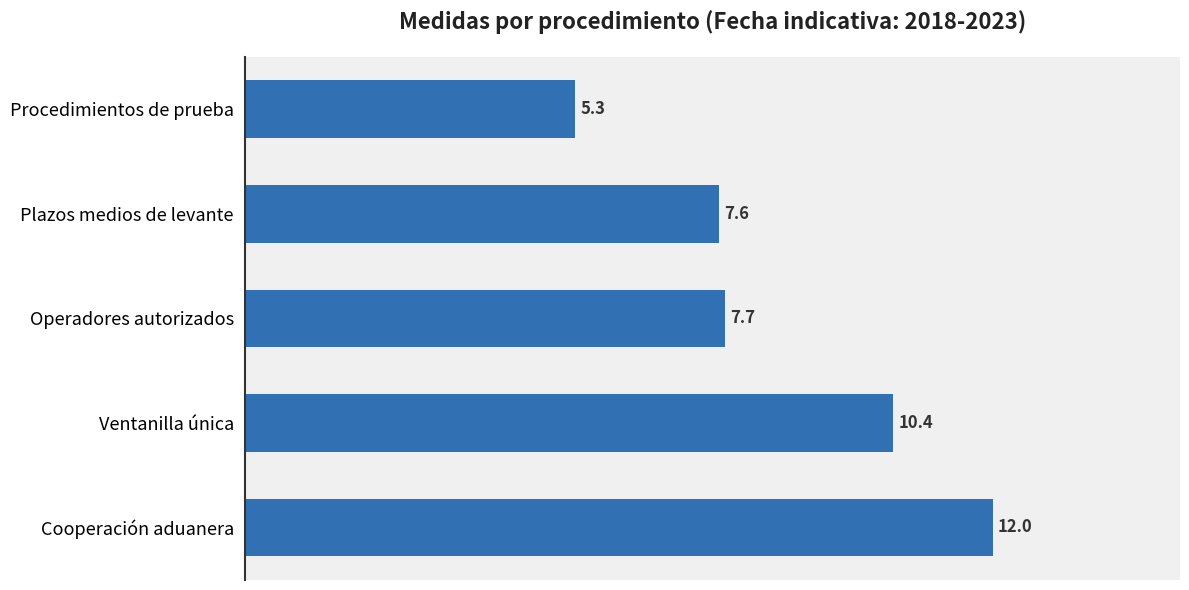

List the labels in order of value, smallest first.

Procedimientos de prueba, Plazos medios de levante, Operadores autorizados, Ventanilla única, Cooperación aduanera